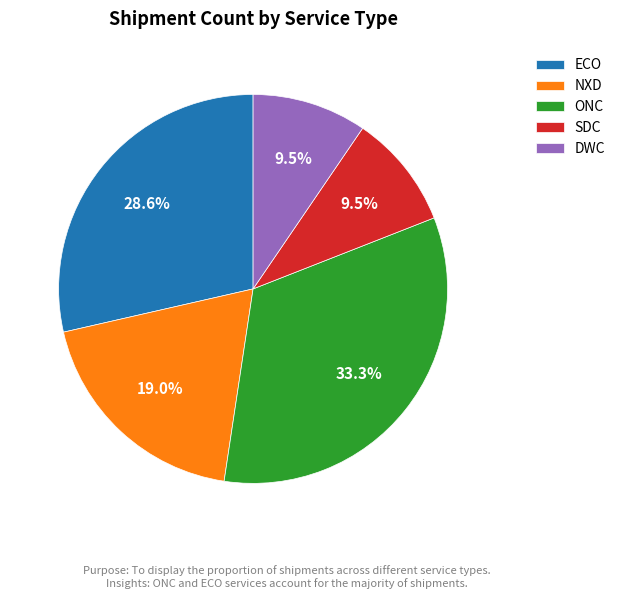

Is the sum of ONC and SDC greater than half?

No